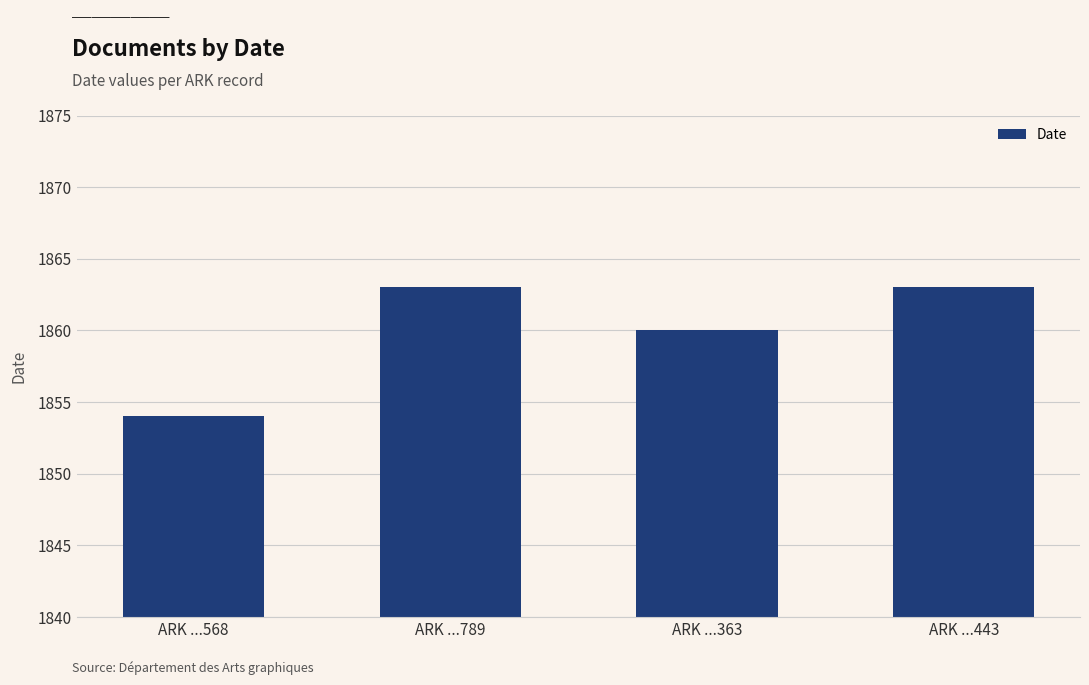

What is the sum of the values at ARK ...363 and ARK ...443?

3723